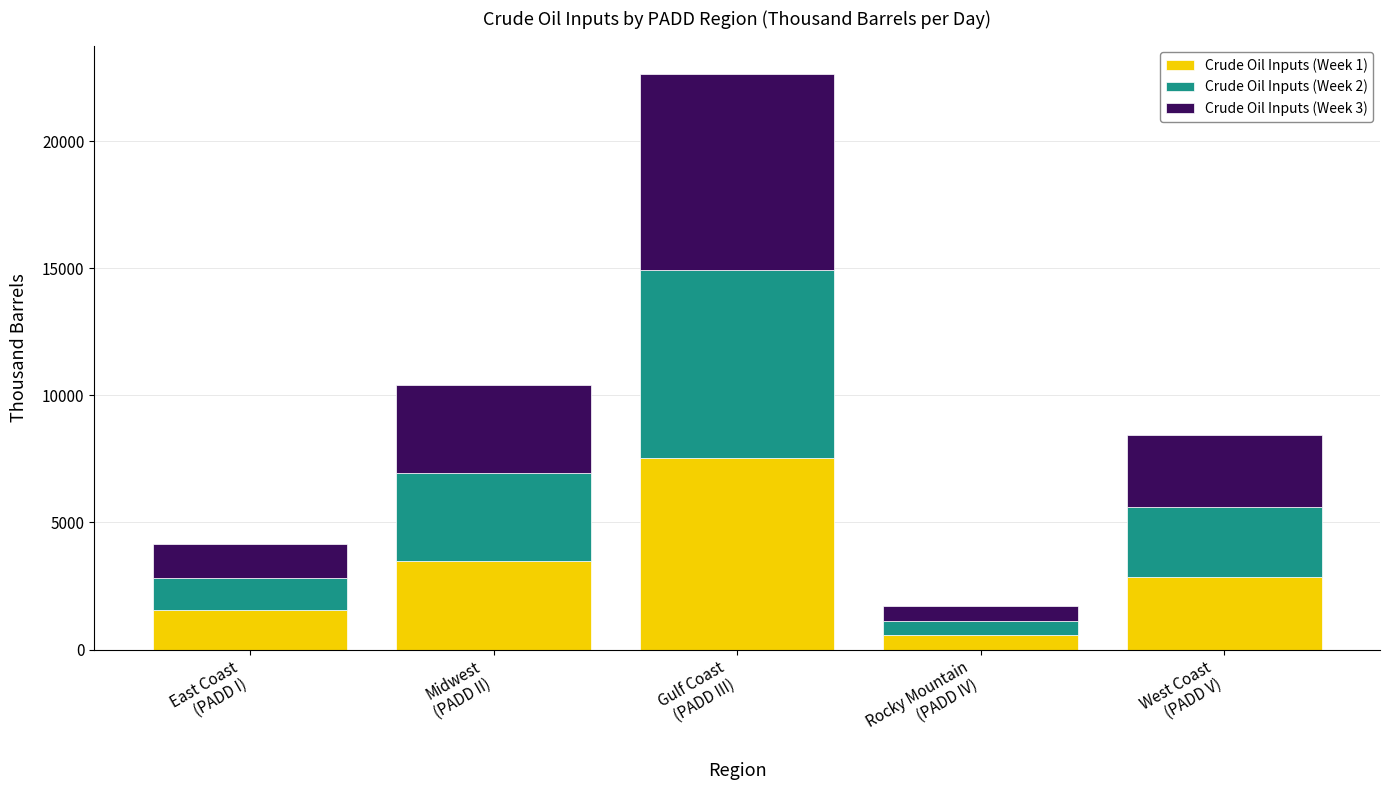

What is the highest value of the Crude Oil Inputs (Week 1) series?

7515